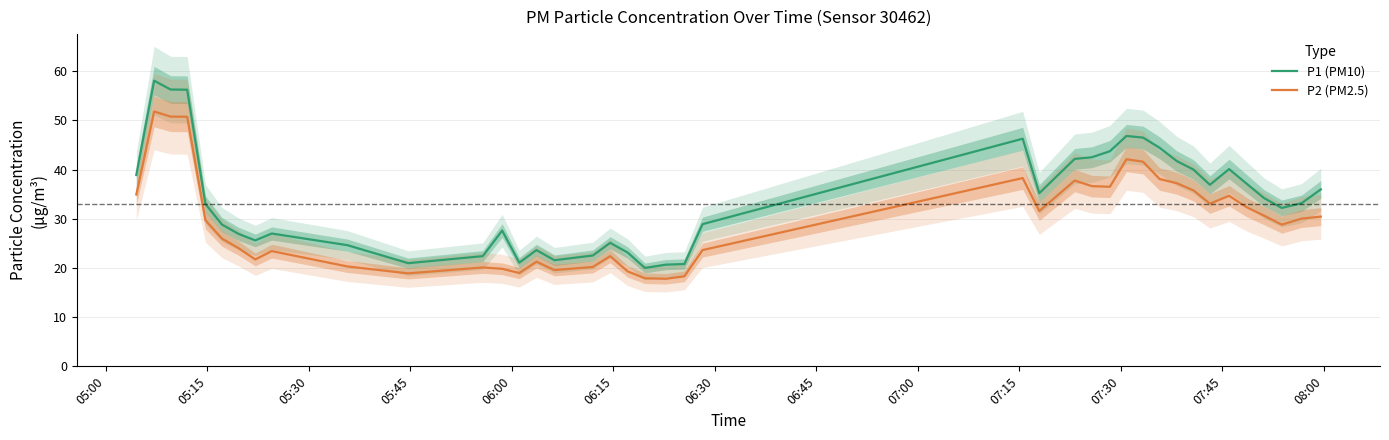

True or false: P1 (PM10) and P2 (PM2.5) cross at least once.

False